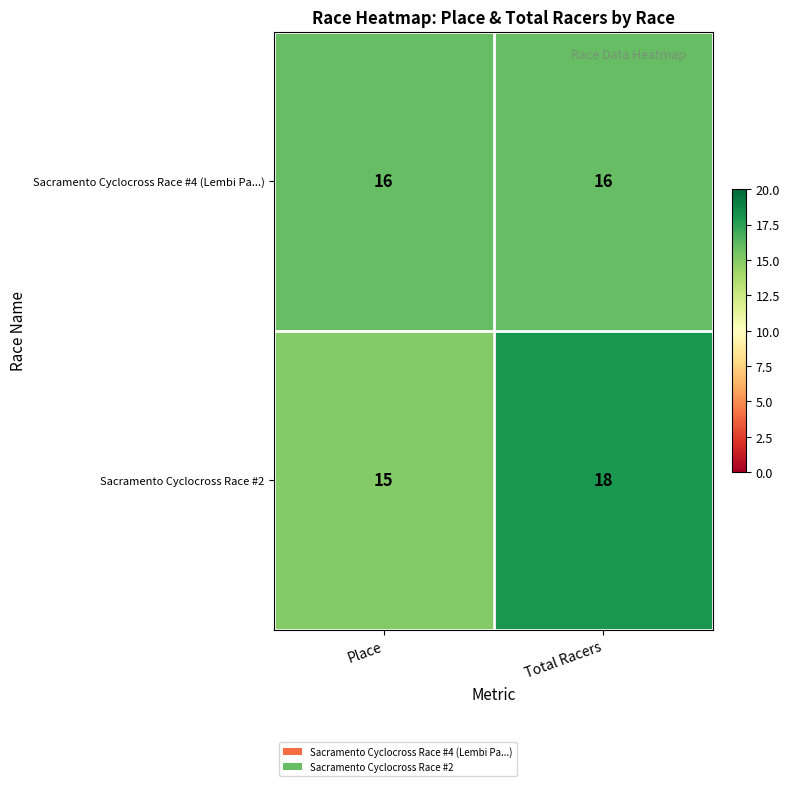

List the series in order of their peak value, highest first.

Sacramento Cyclocross Race #2, Sacramento Cyclocross Race #4 (Lembi Pa...)